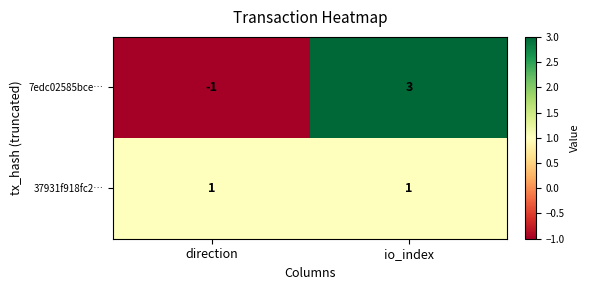

What is the highest value of the 7edc02585bce… series?

3